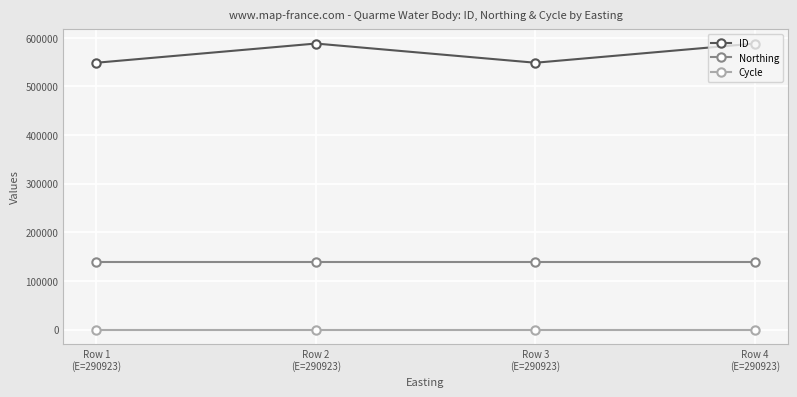

What is the maximum value for Cycle?

3